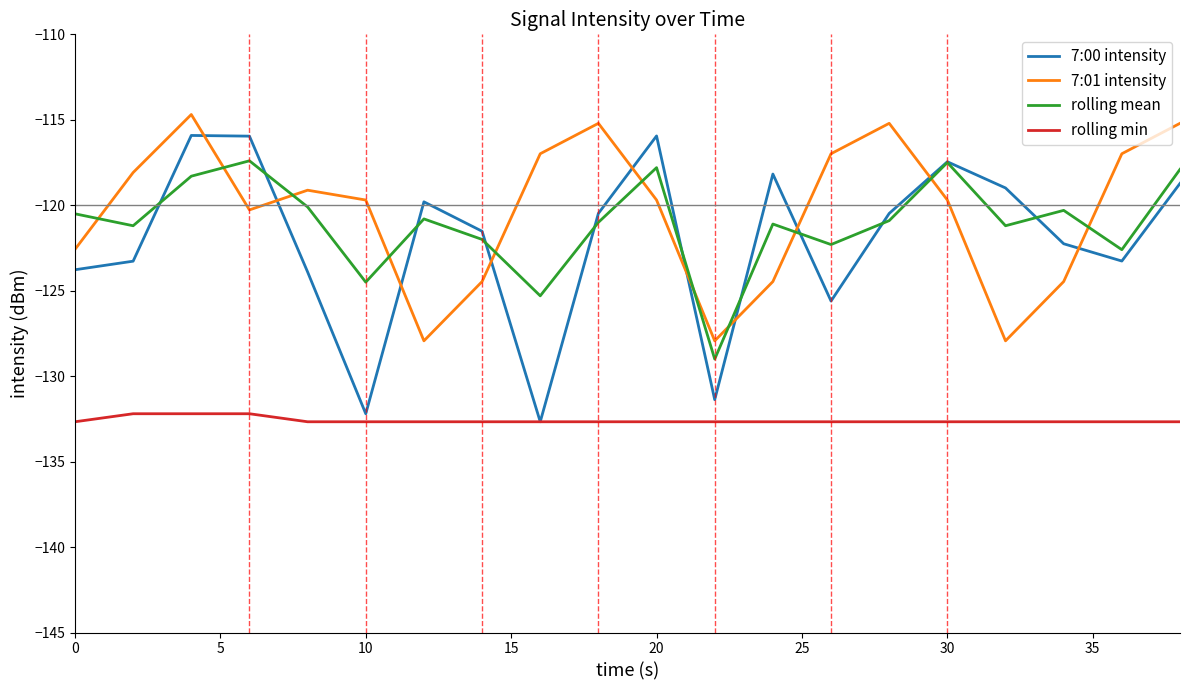

After their last crossing, which series has the higher values: 7:01 intensity or rolling mean?

7:01 intensity